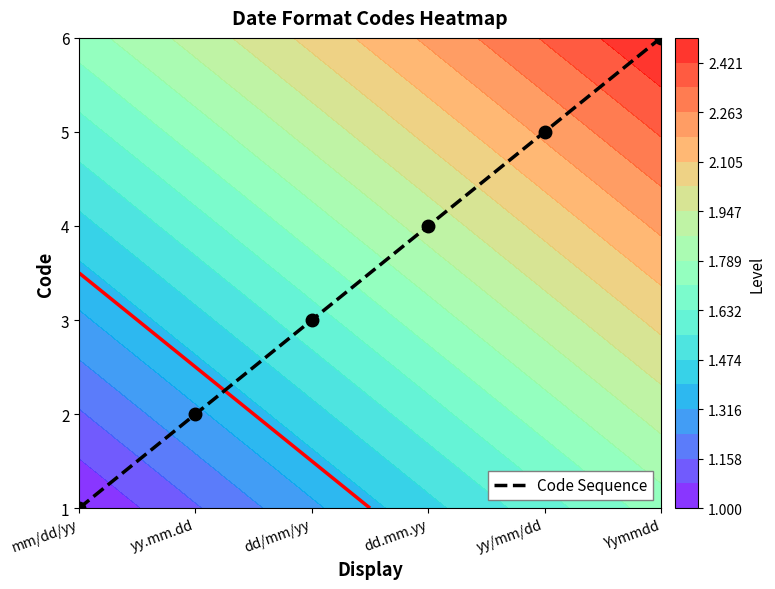

What is the sum of all values?

15